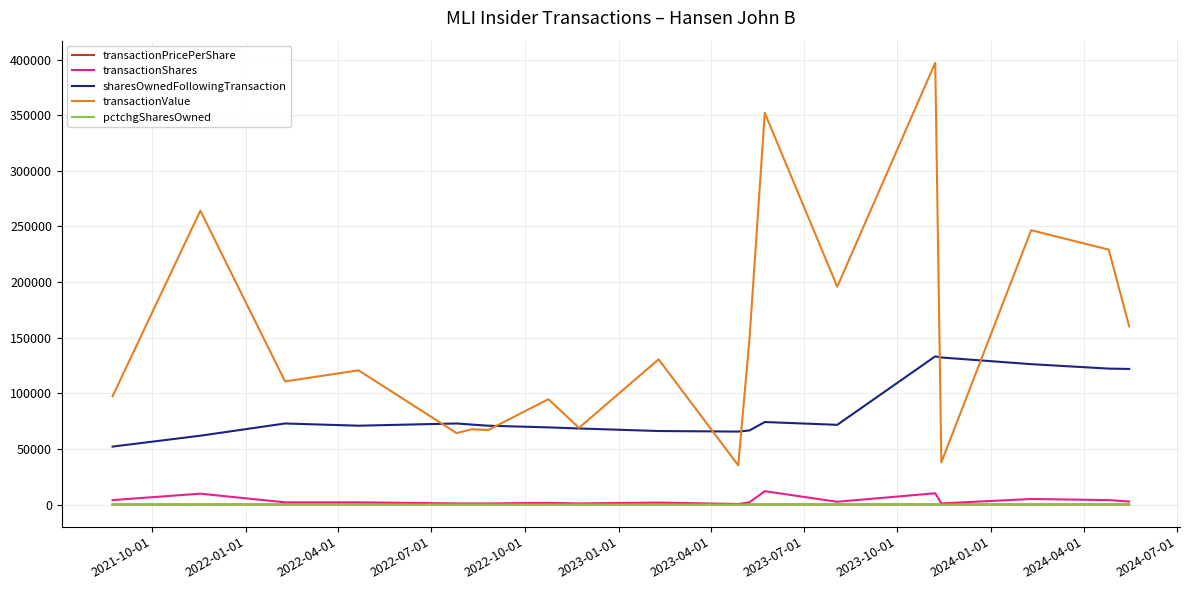

True or false: pctchgSharesOwned and transactionValue intersect in this chart.

False